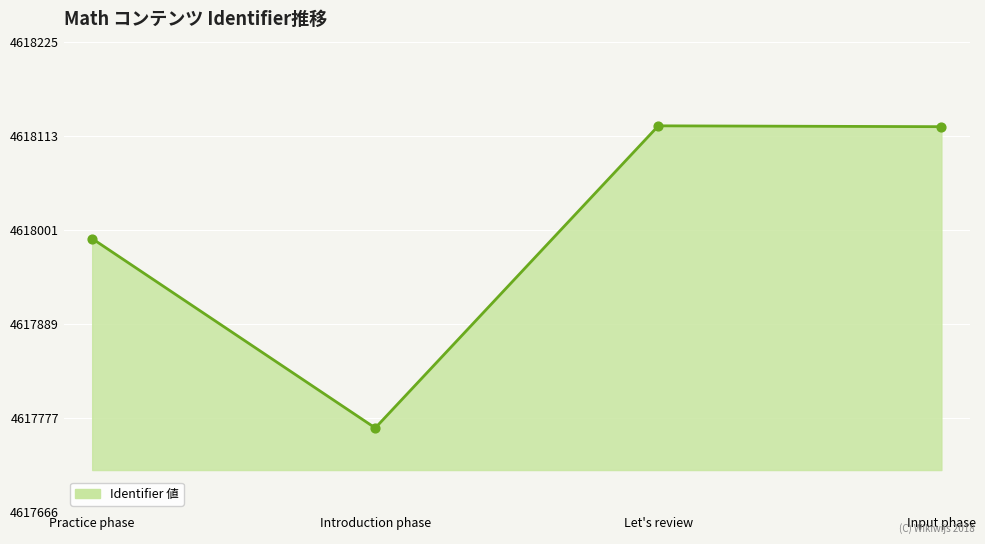

What is the change in value from Practice phase to Introduction phase?

-225